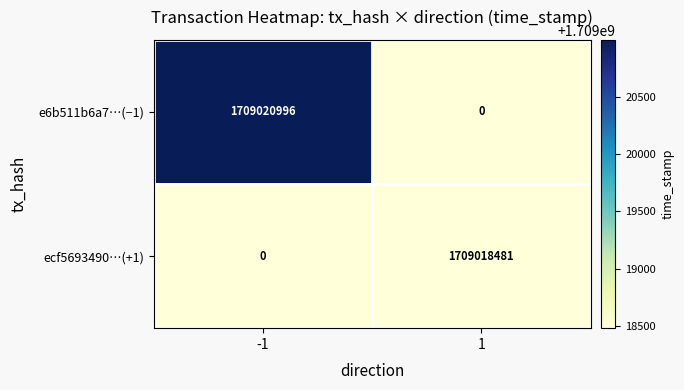

At which category is the sum across all series the highest?

-1